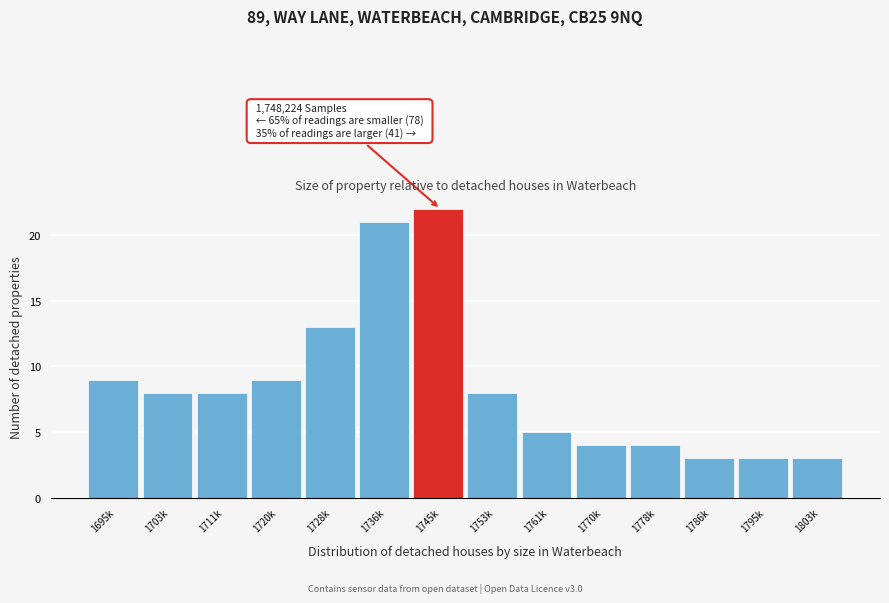

Reading left to right, list all the values displayed in this chart.

1695k=9	1703k=8	1711k=8	1720k=9	1728k=13	1736k=21	1745k=22	1753k=8	1761k=5	1770k=4	1778k=4	1786k=3	1795k=3	1803k=3